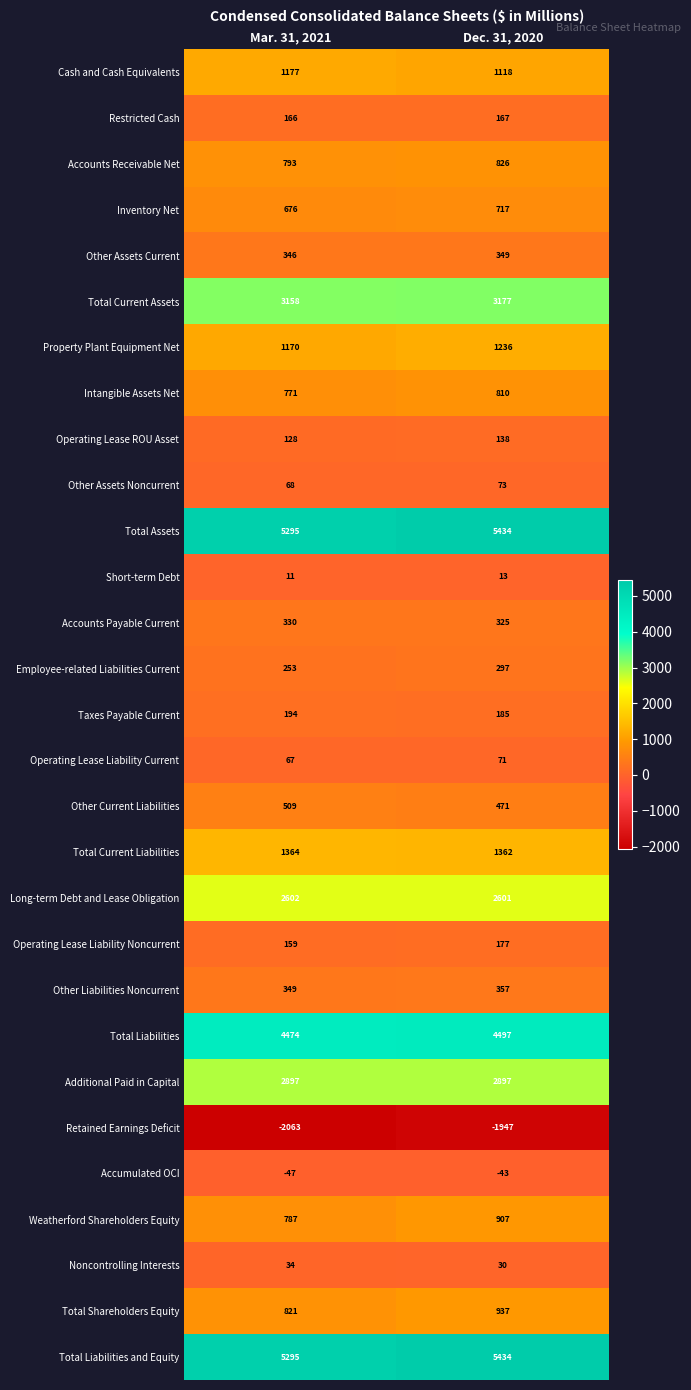

What is the total value across all series at Dec. 31, 2020?

32616